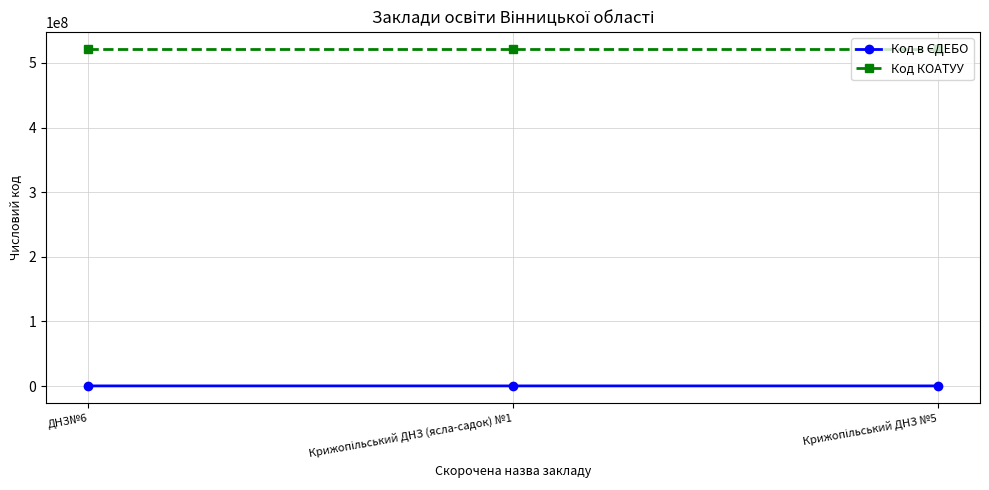

What is the average value of the Код КОАТУУ series?

521955100